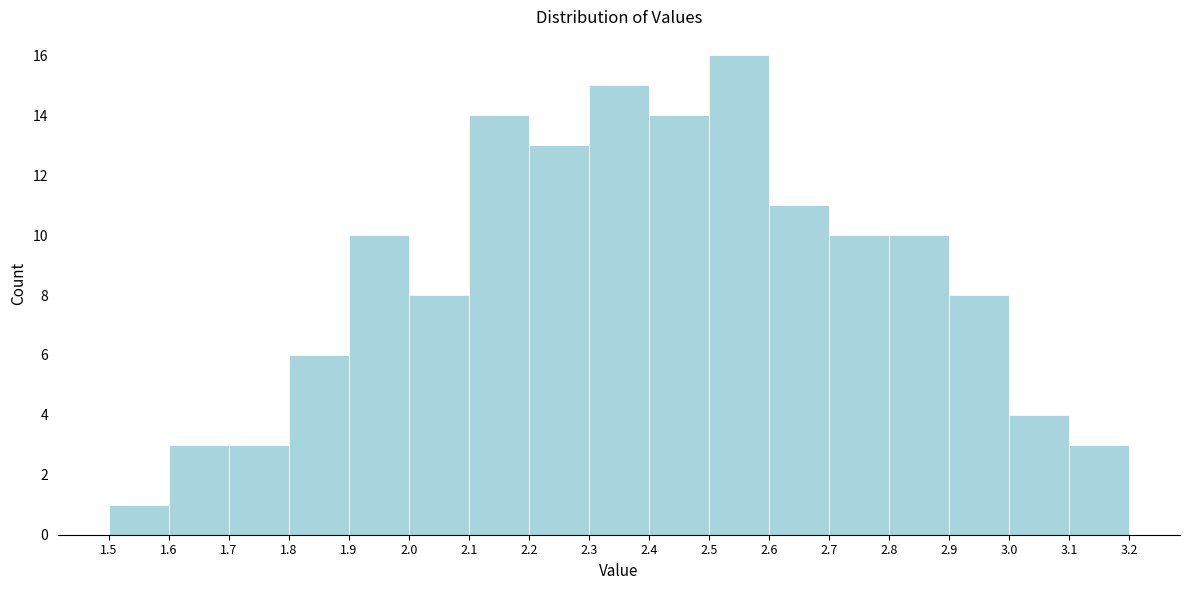

Reading left to right, transcribe this chart: for each bar, give the range it covers on the x-axis and its height. The values are not printed on the chart, so give them approximately, as read against the axis.

1.5 to 1.6: 1
1.6 to 1.7: 3
1.7 to 1.8: 3
1.8 to 1.9: 6
1.9 to 2.0: 10
2.0 to 2.1: 8
2.1 to 2.2: 14
2.2 to 2.3: 13
2.3 to 2.4: 15
2.4 to 2.5: 14
2.5 to 2.6: 16
2.6 to 2.7: 11
2.7 to 2.8: 10
2.8 to 2.9: 10
2.9 to 3.0: 8
3.0 to 3.1: 4
3.1 to 3.2: 3